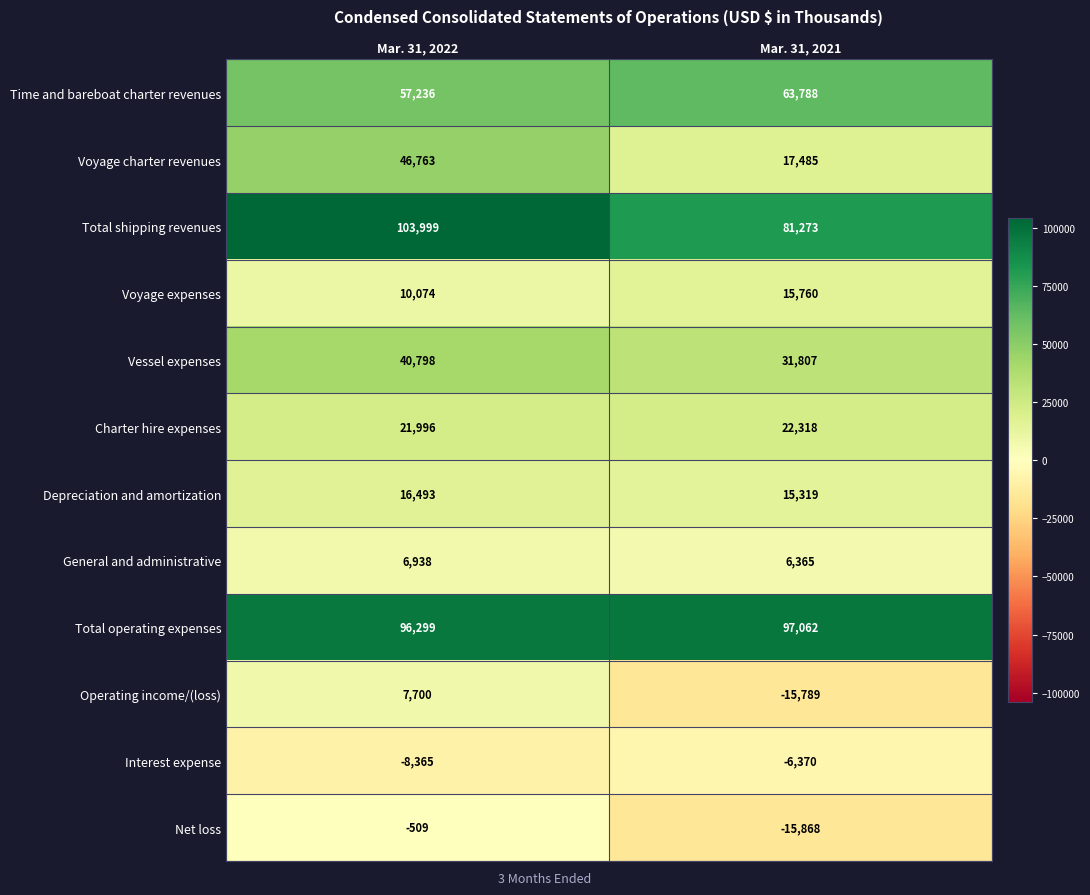

Which label corresponds to the smallest value in the chart?

Mar. 31, 2021